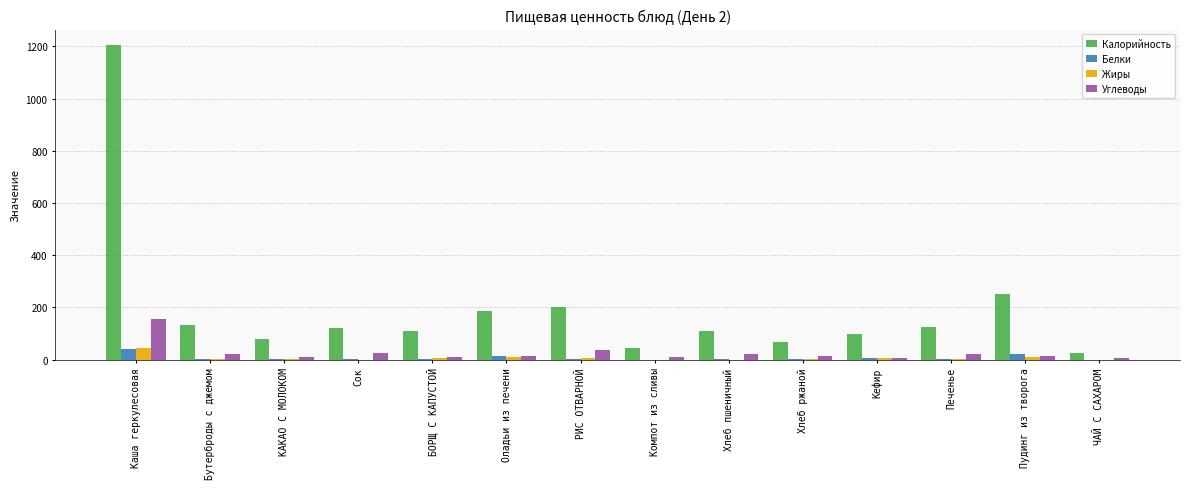

At which category is the sum across all series the highest?

Каша геркулесовая